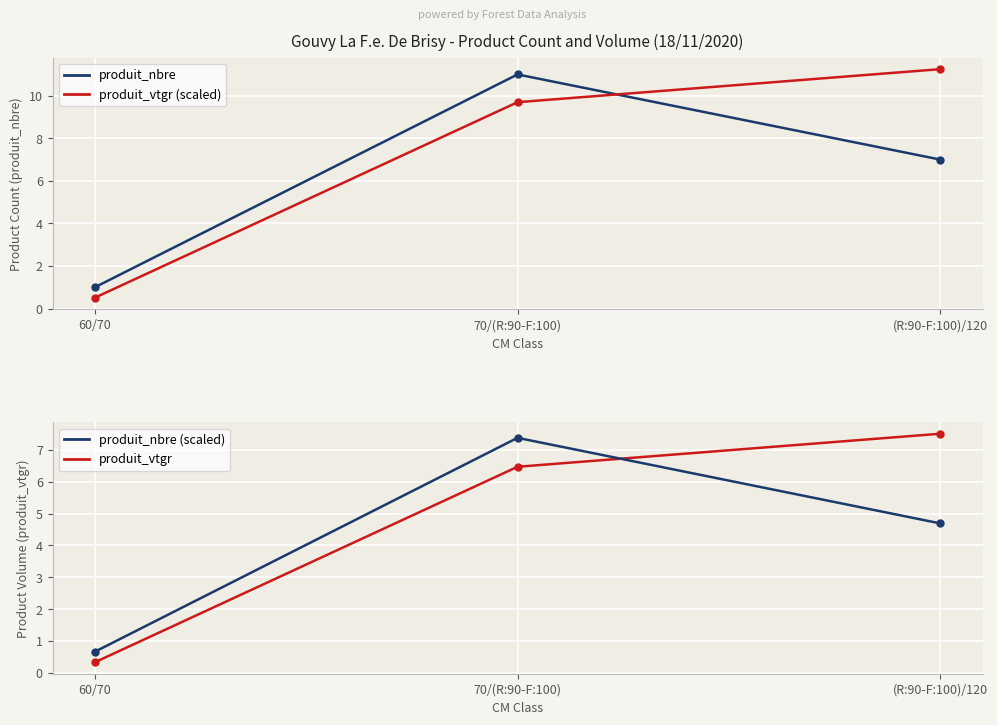

What is the sum of all produit_nbre values?

19.0